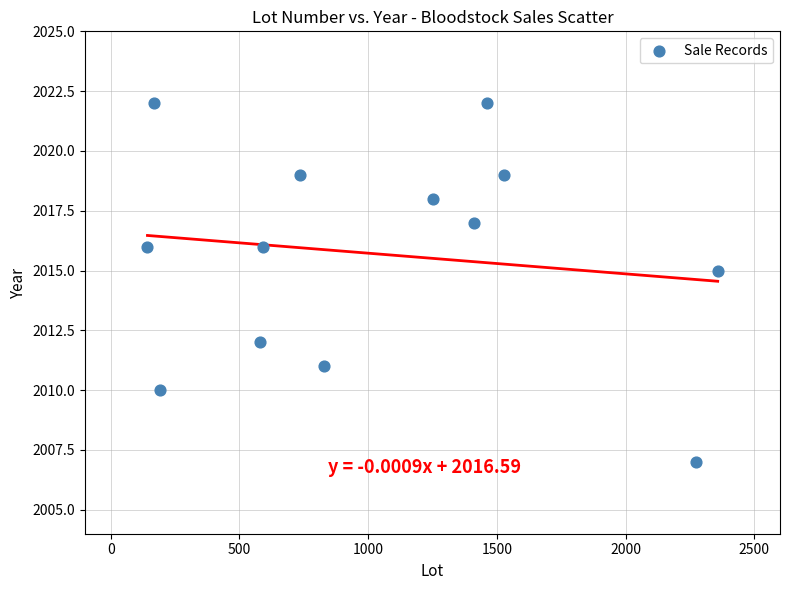

What is the range of X values (max minus min)?

2215